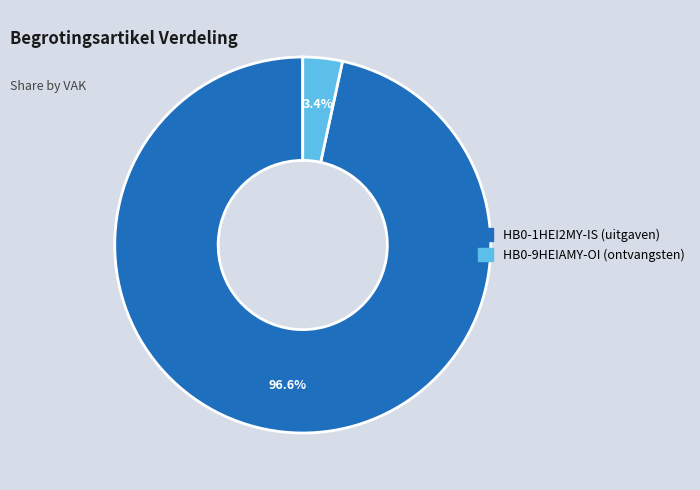

How many segments does this pie chart have?

2